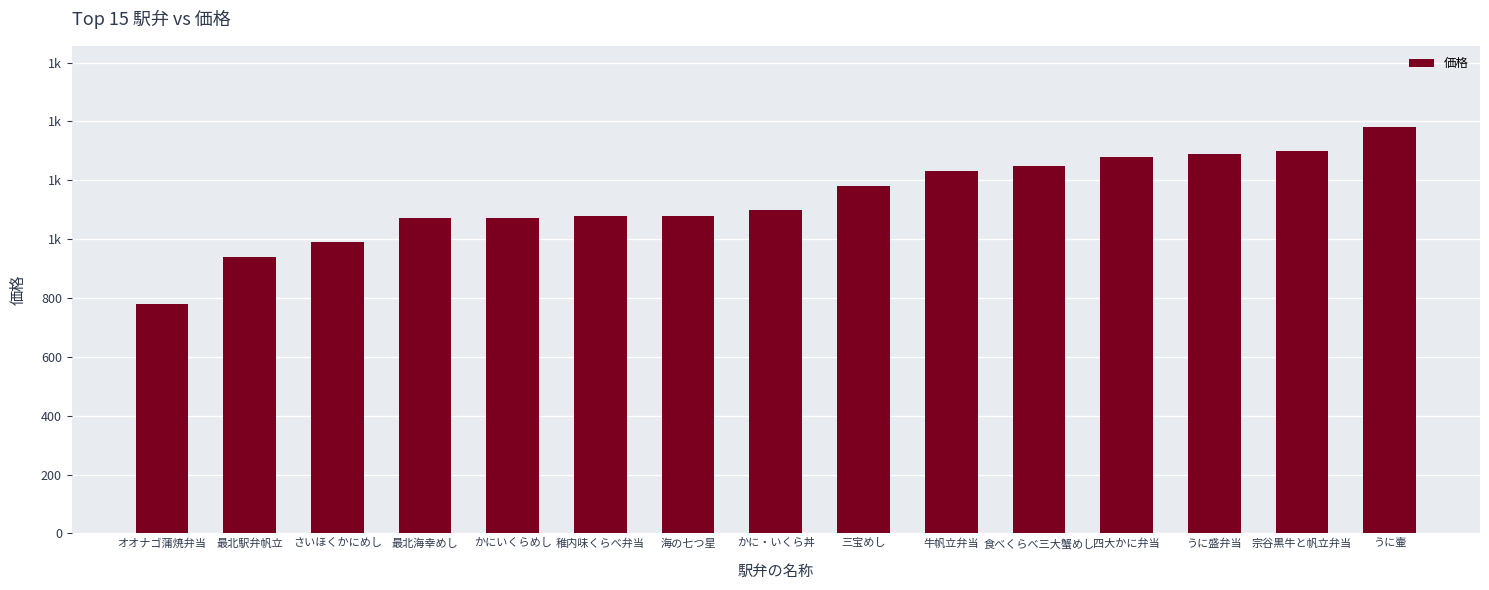

What is the maximum value shown in the chart?

1380